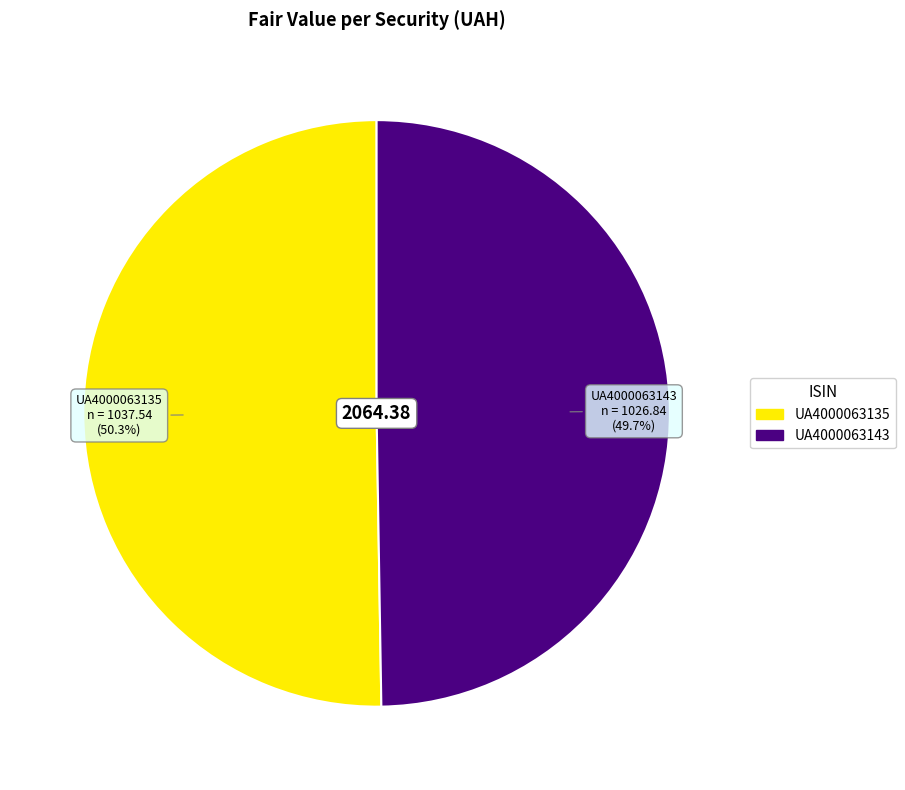

Combined, do UA4000063143 and UA4000063135 account for over 50%?

Yes